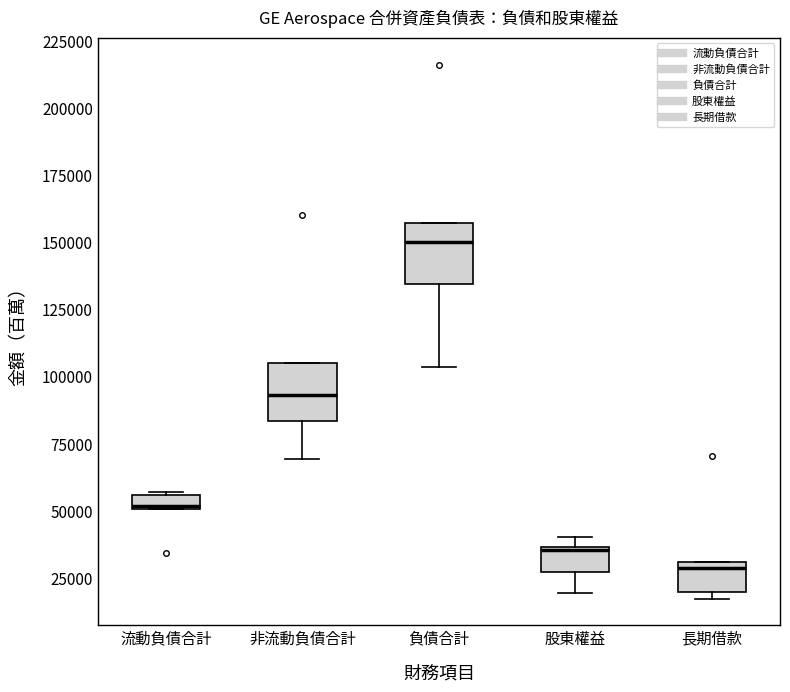

Where is the lower edge of the box for 長期借款 on the y-axis? The values are not printed on the chart, so give them approximately, as read against the axis.

20000